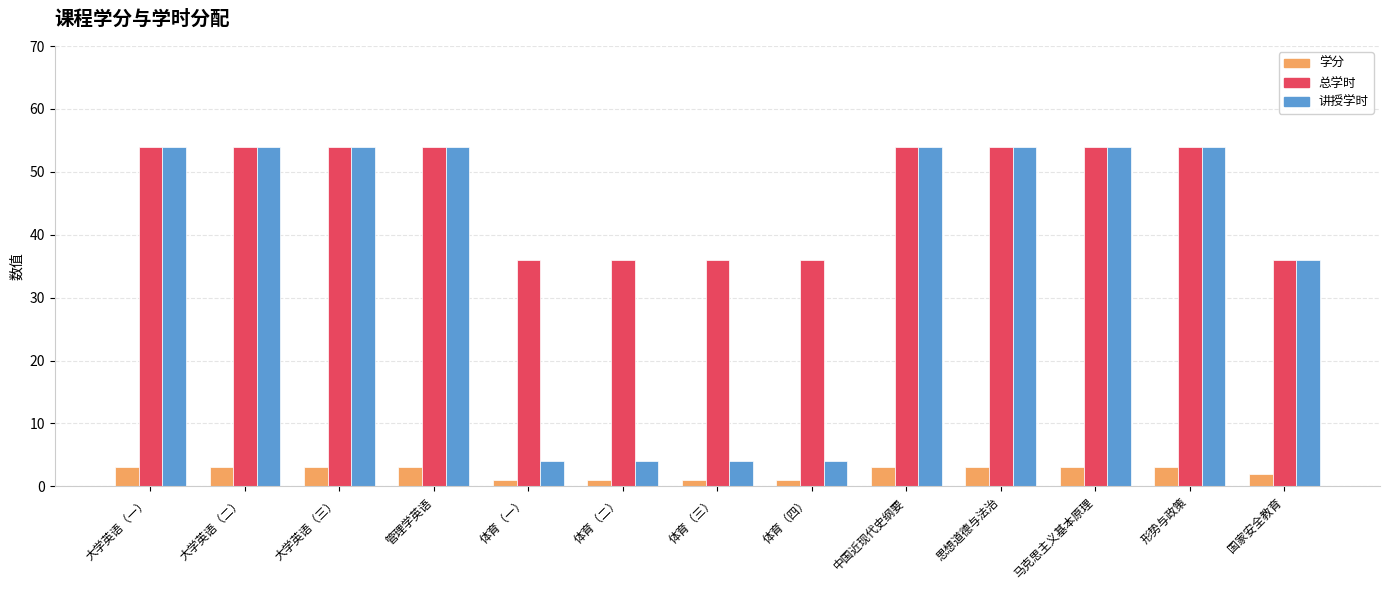

What is the label of the 7th bar from the right?

体育（三）